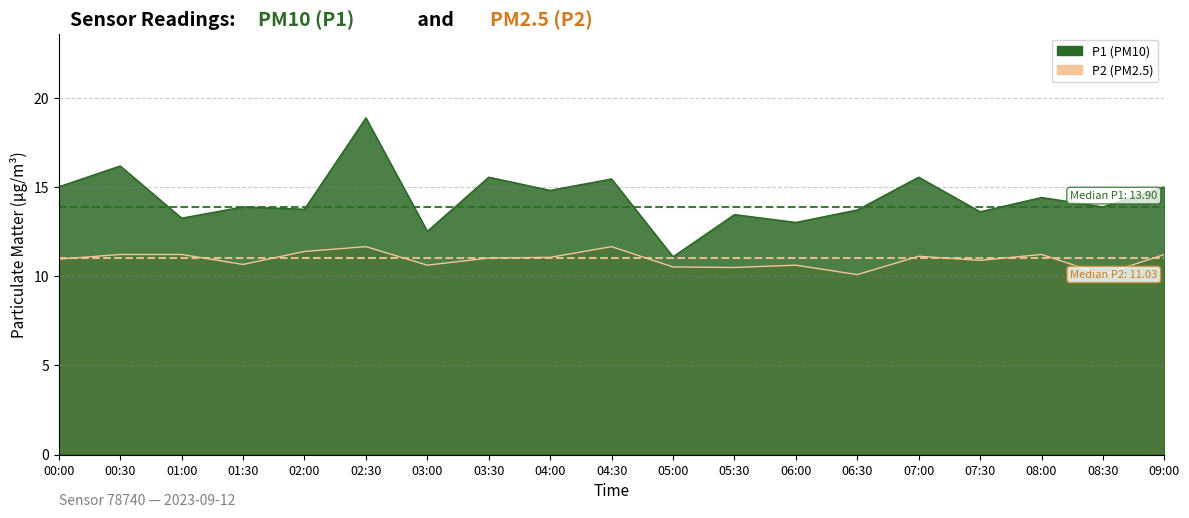

Which has a higher value, 01:30 or 05:30?

01:30